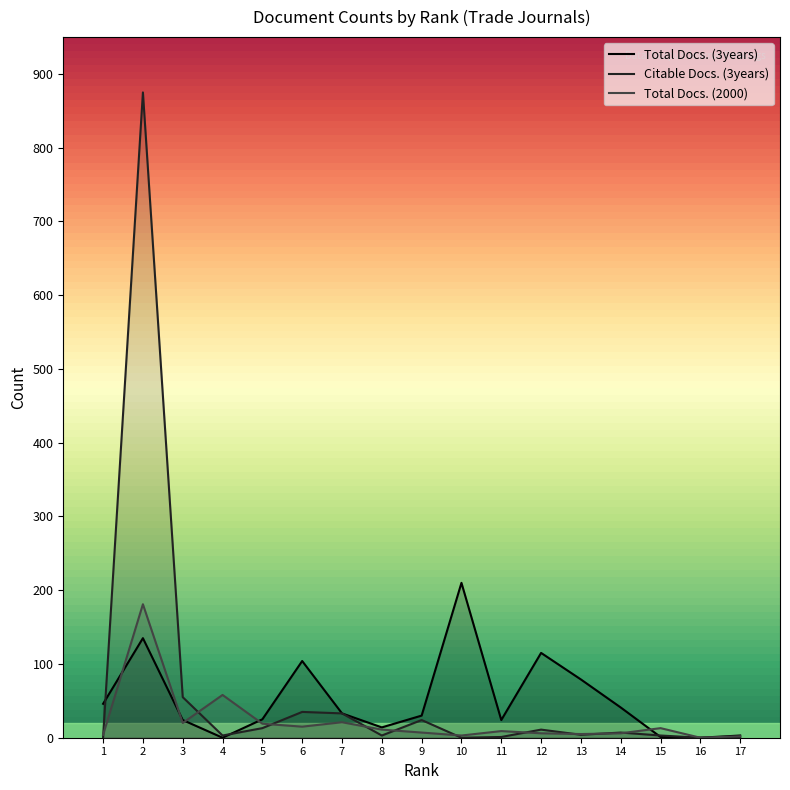

At 13, list the series in order from largest to smallest.

Total Docs. (3years), Total Docs. (2000), Citable Docs. (3years)